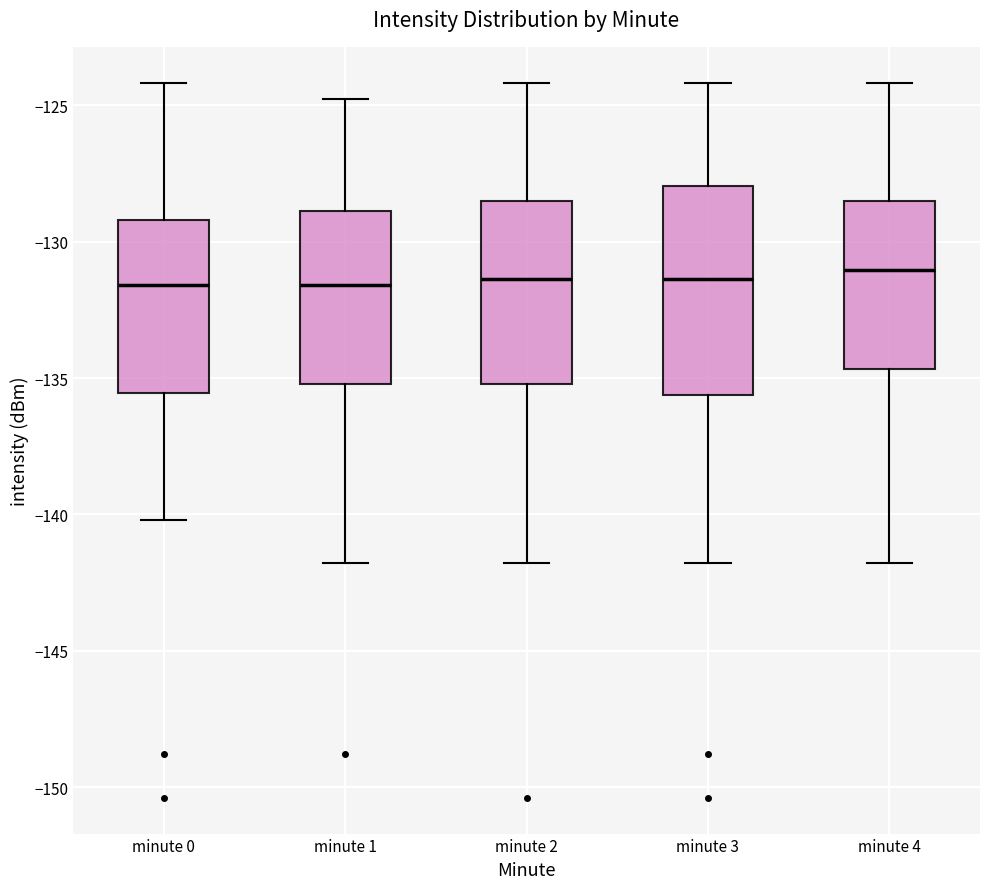

Where is the upper edge of the box for minute 4 on the y-axis? The values are not printed on the chart, so give them approximately, as read against the axis.

-128.5